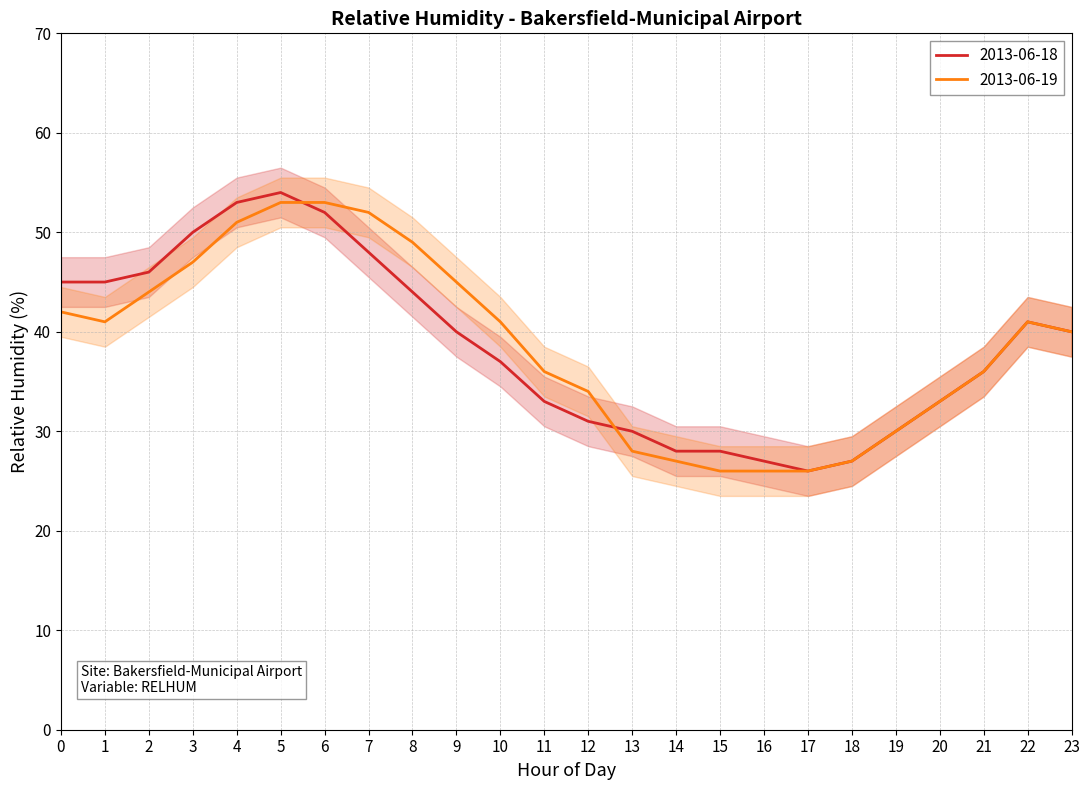

Is this an area chart (filled region under the line)?

No